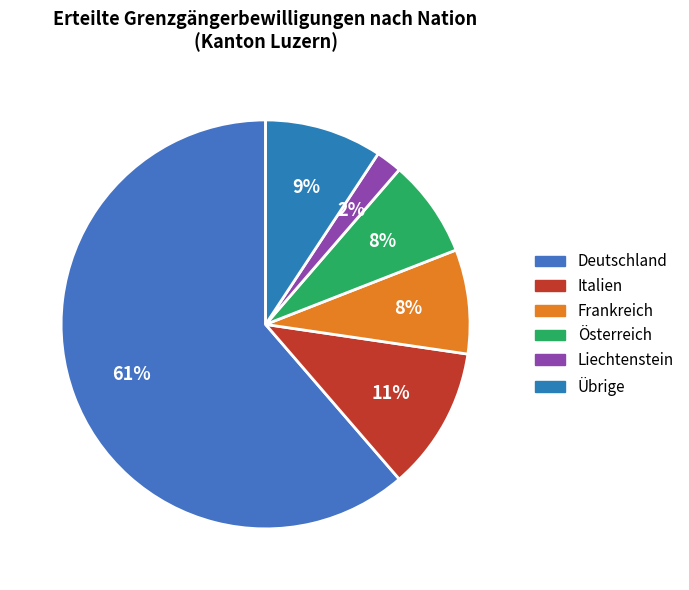

Which has a higher value, Österreich or Übrige?

Übrige